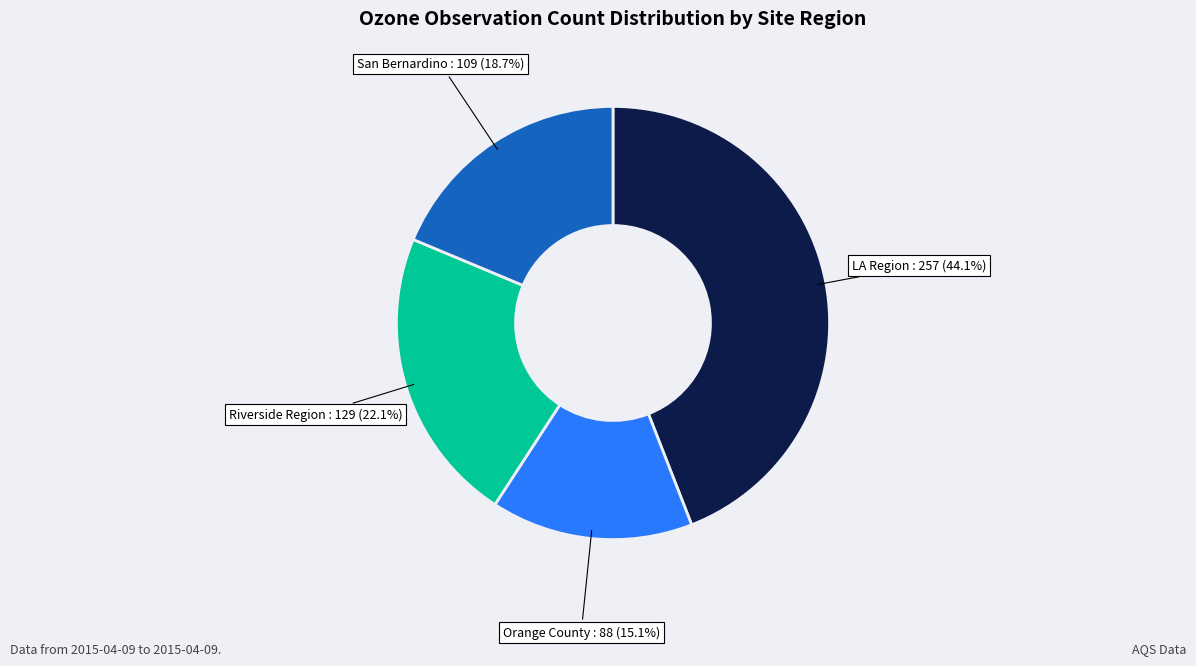

Is there a majority slice in this chart?

No